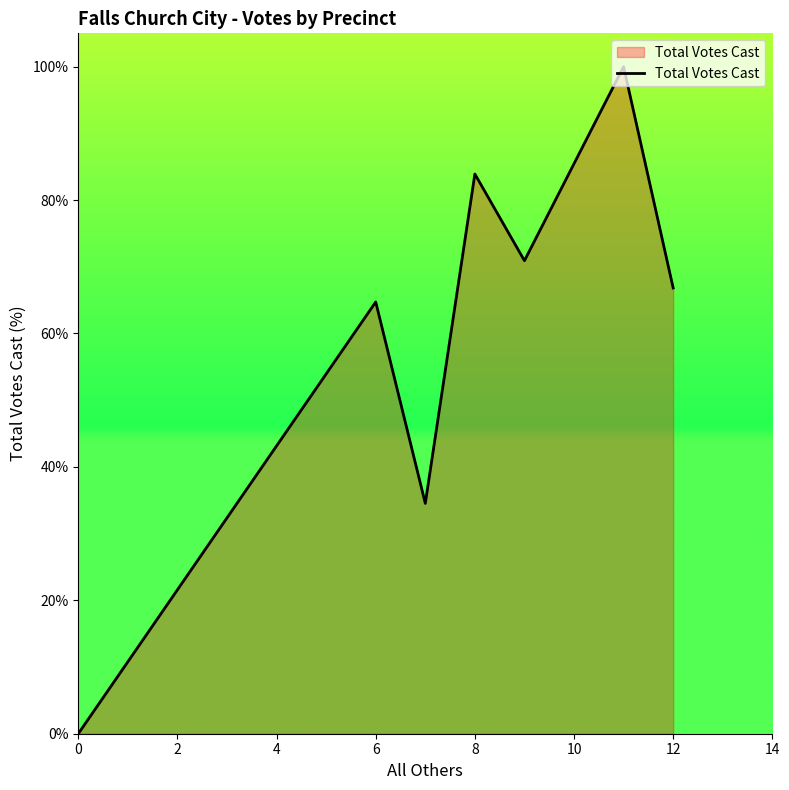

What is the sum of all values?

420.9